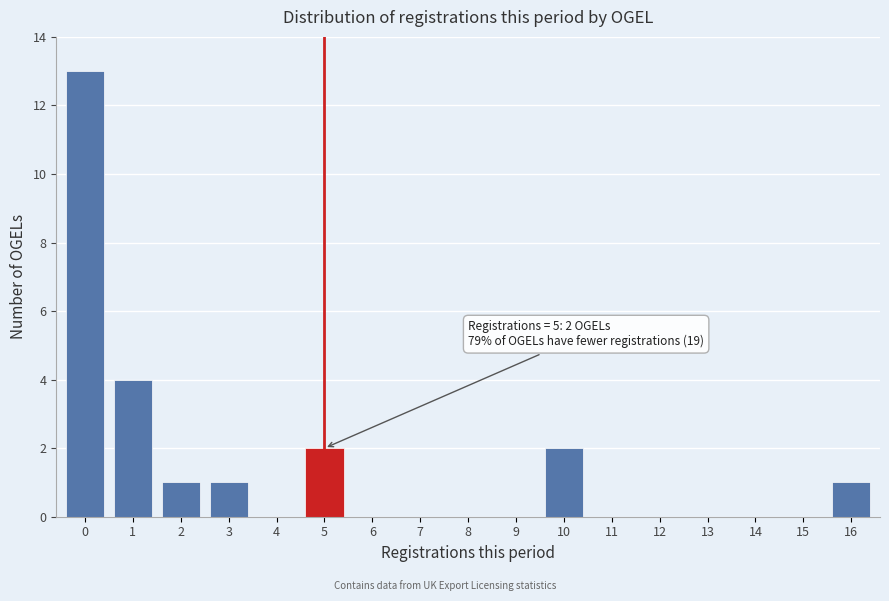

Reading left to right, list all the values displayed in this chart.

0=13	1=4	2=1	3=1	4=0	5=2	6=0	7=0	8=0	9=0	10=2	11=0	12=0	13=0	14=0	15=0	16=1